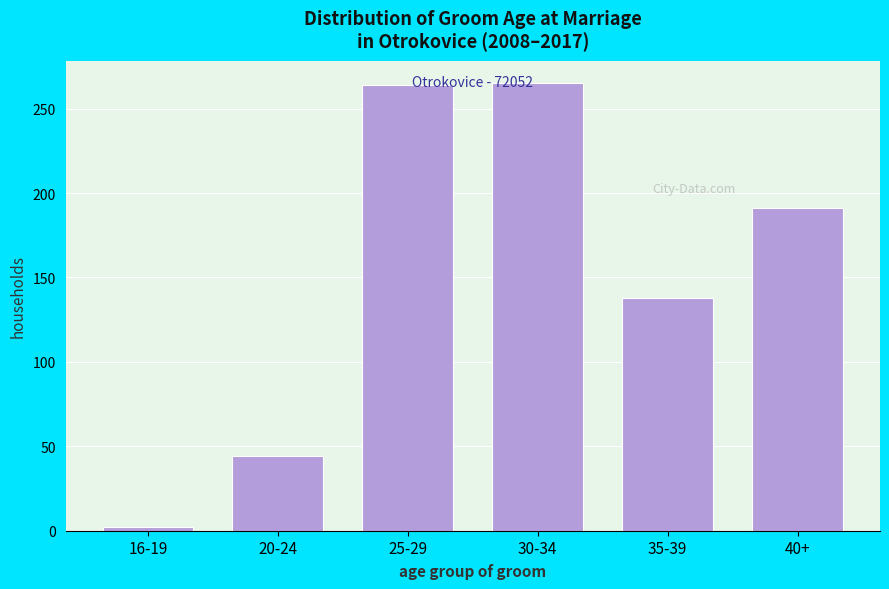

What is the difference between the values at 35-39 and 40+?

53